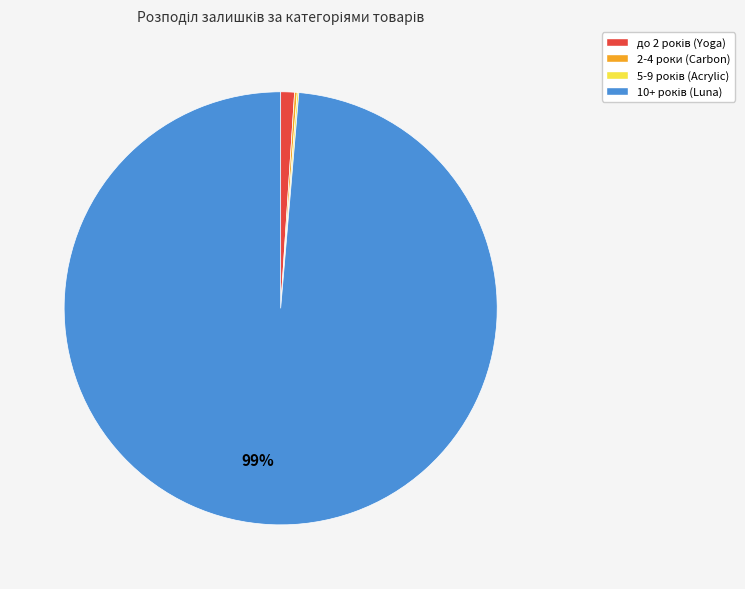

Does any single category account for the majority?

Yes